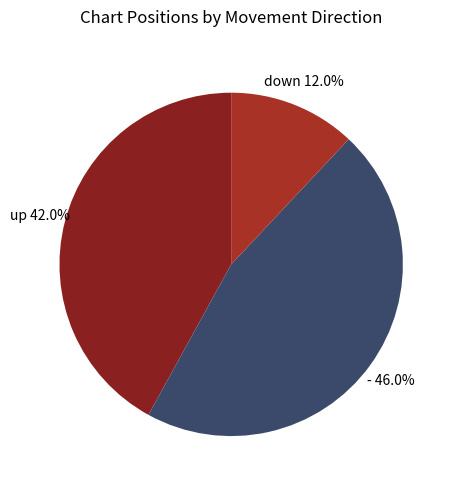

Does - account for over 50% of the chart?

No